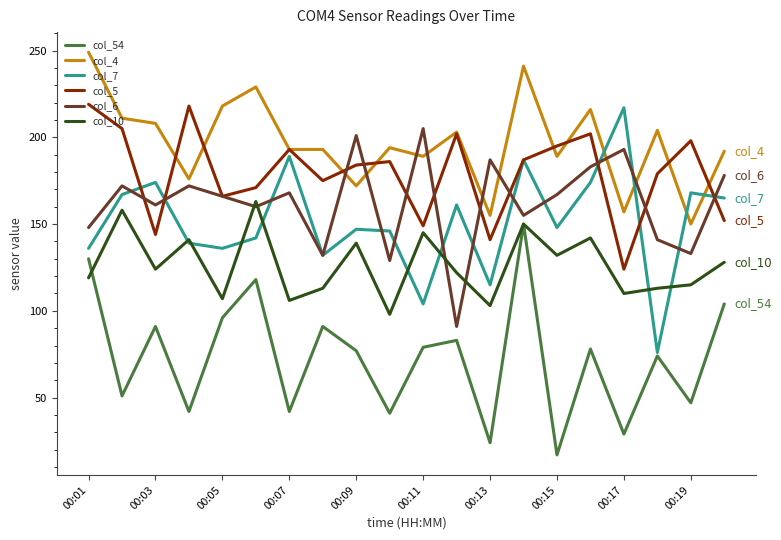

What is the minimum value shown in the chart?

17